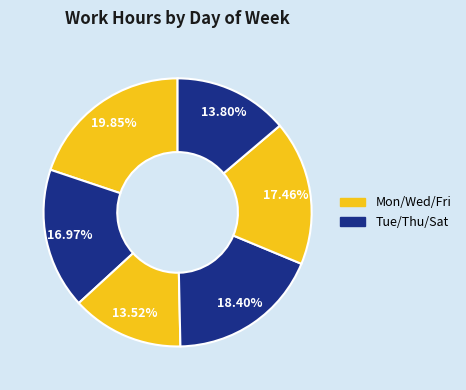

To the nearest percent, what is the average slice percentage?

17%